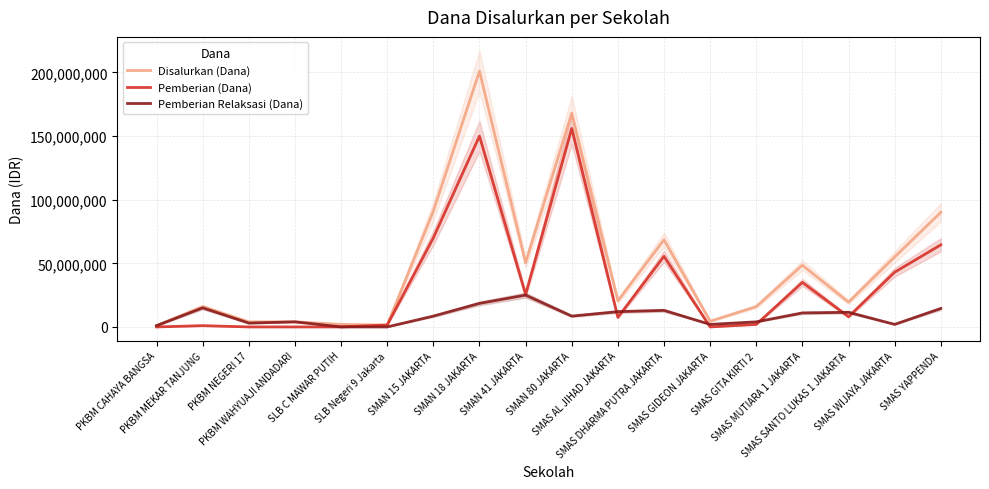

Where is the first local maximum for Pemberian (Dana)?

PKBM MEKAR TANJUNG